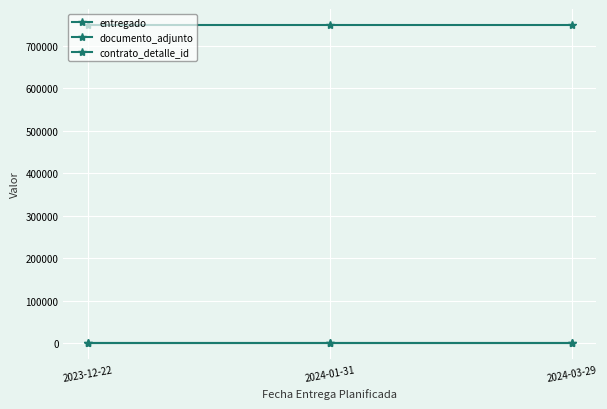

Is this an area chart (filled region under the line)?

No